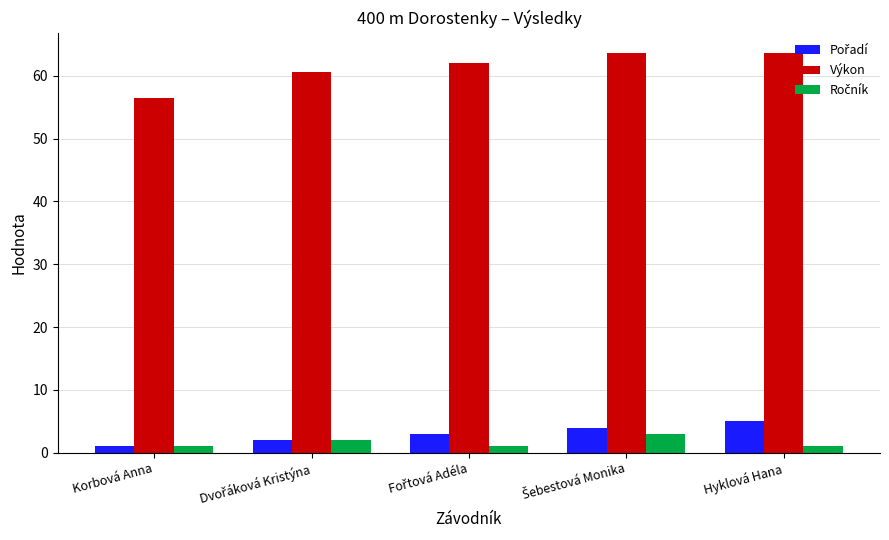

What is the maximum value for Výkon?

63.7